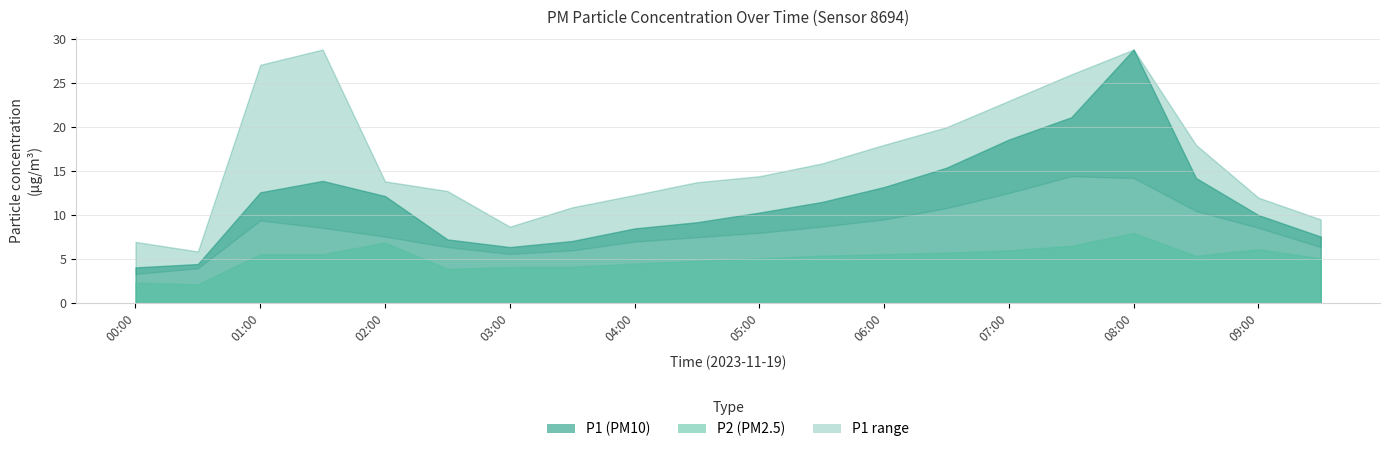

The value of P1_lower at 03:30 is 6.0. True or false?

True